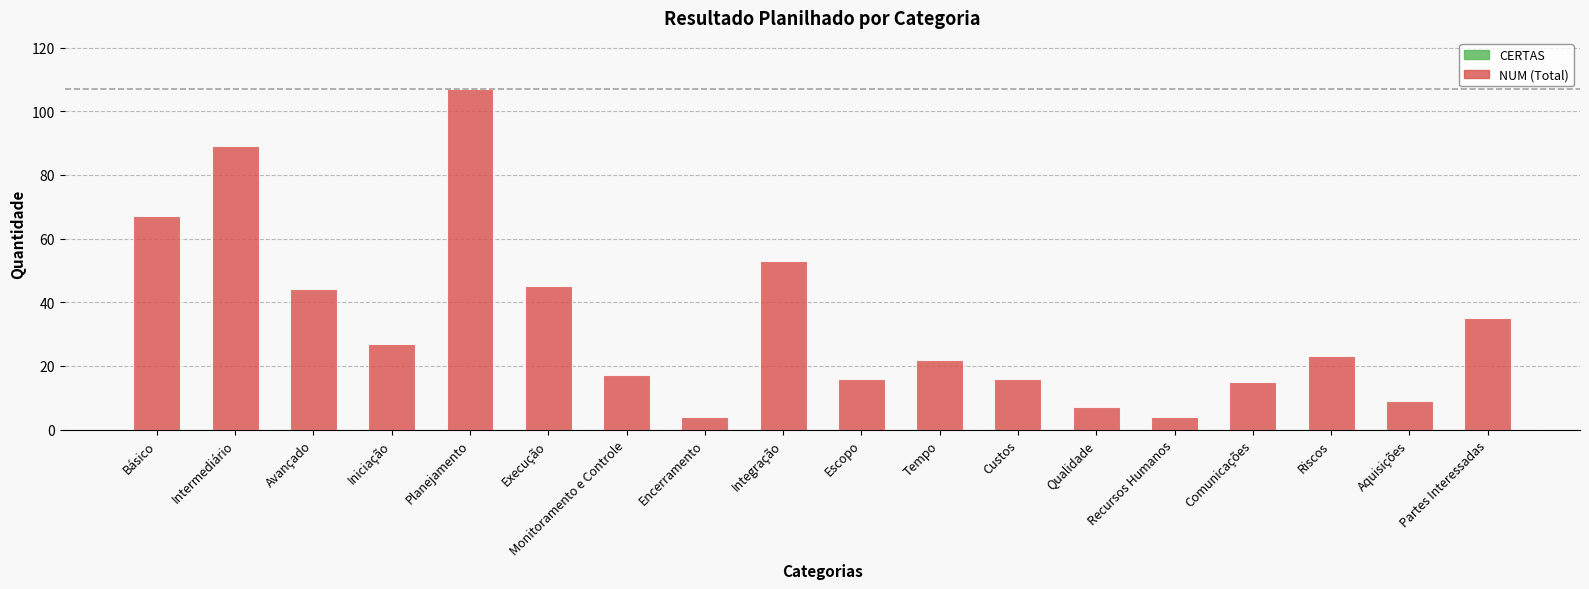

Is it true that the value at Riscos is 33?

False